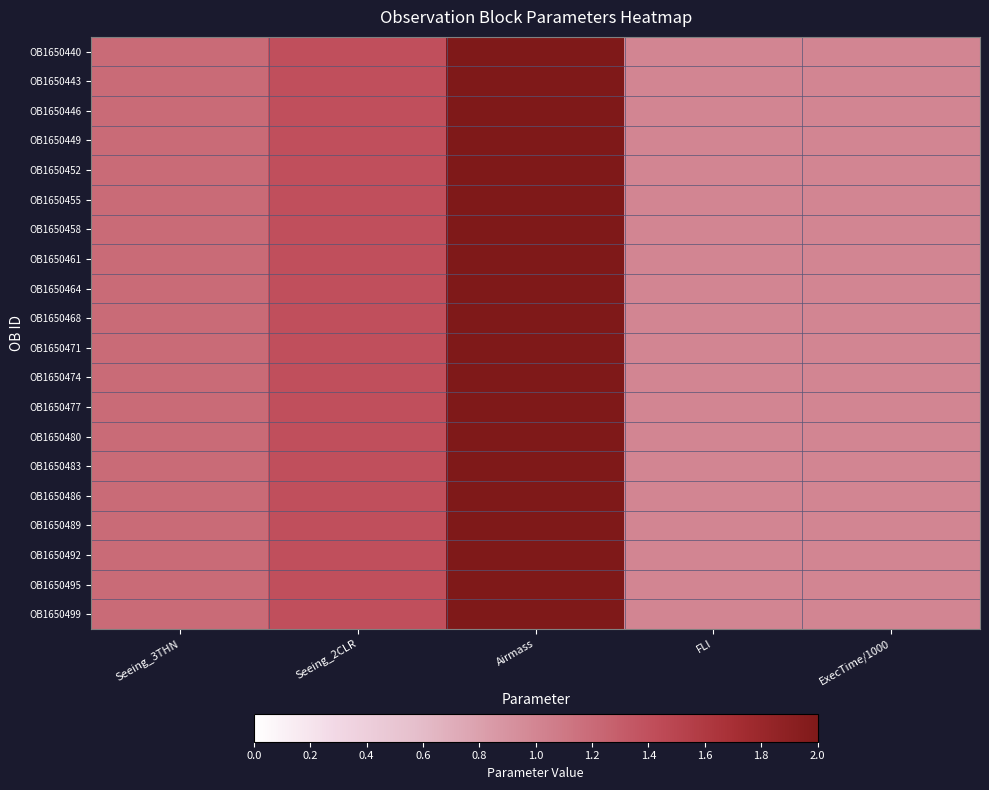

What is the total value across all series at Airmass?

40.0